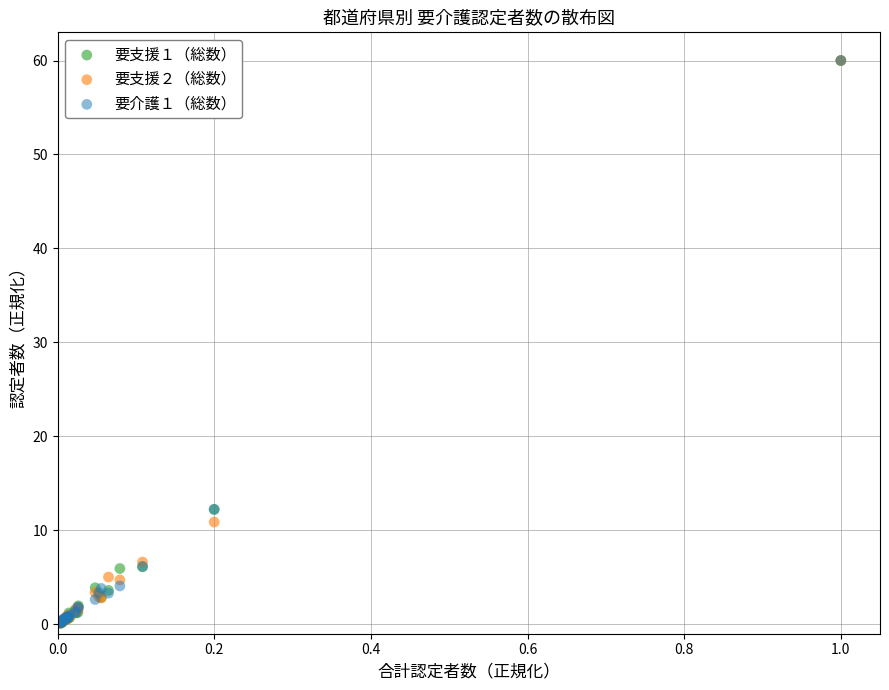

What are all the series names shown in the legend?

要支援１（総数）, 要支援２（総数）, 要介護１（総数）